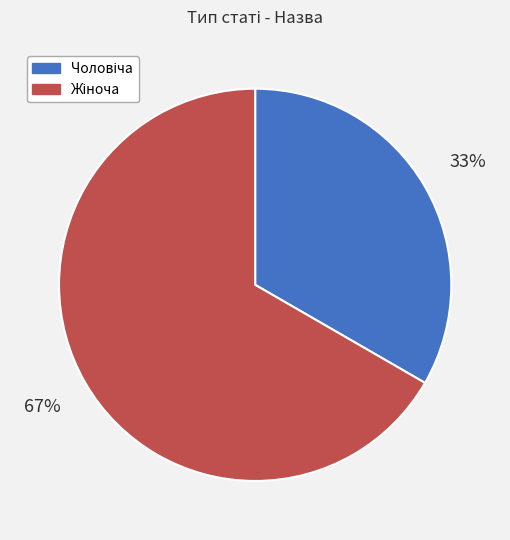

How many slices are in this pie chart?

2